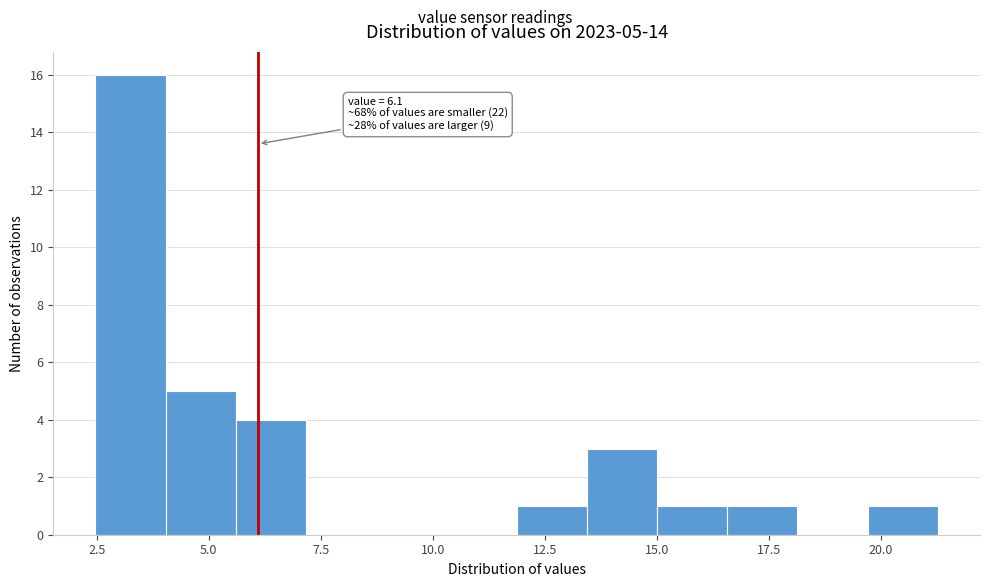

Around what value on the x-axis is the tallest bar? Give the approximate position of its centre, as read against the axis.

3.5